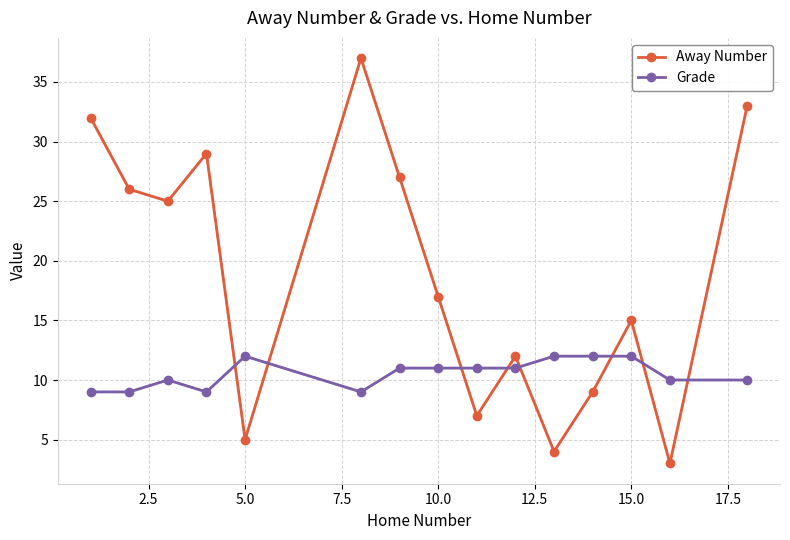

Count the number of data series in this chart.

2